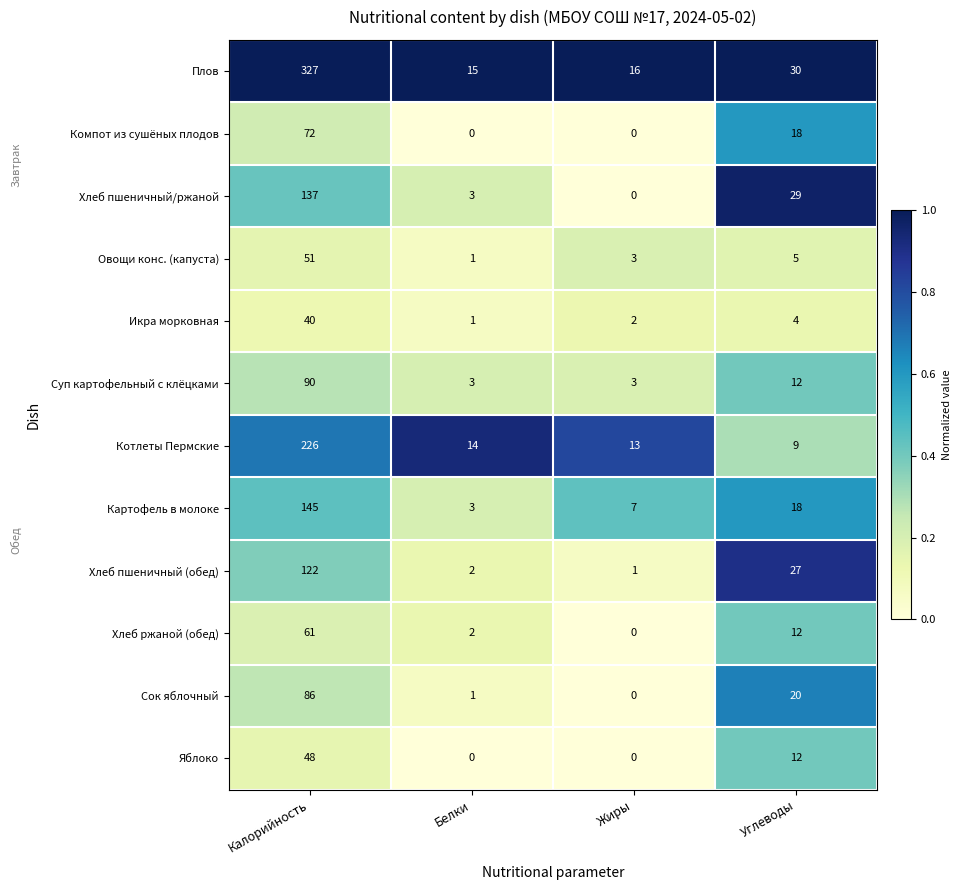

What is the difference between the maximum and second lowest values in the Яблоко series?

48